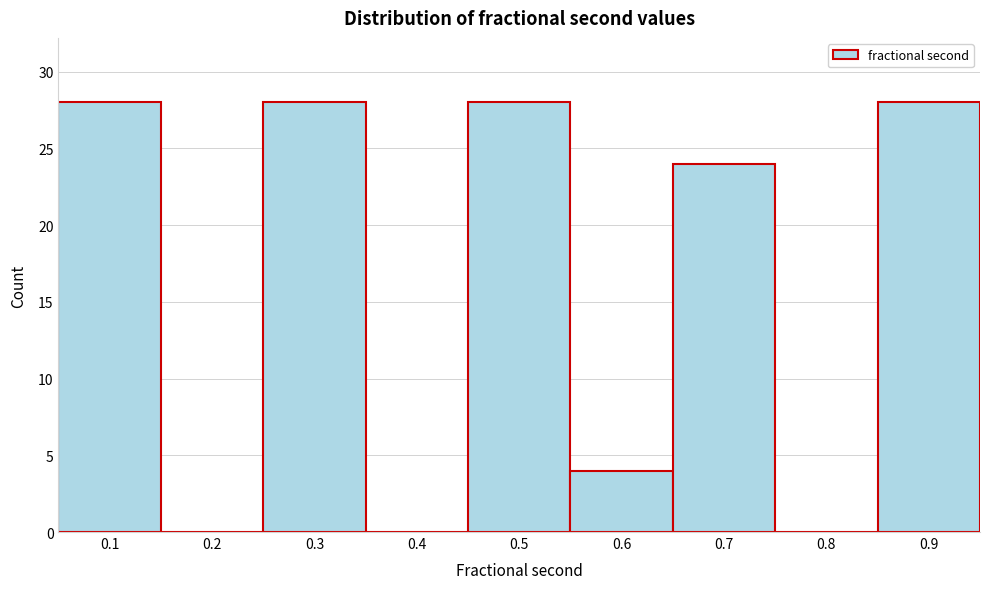

The chart shows a value of -13 at 0.8. True or false?

False